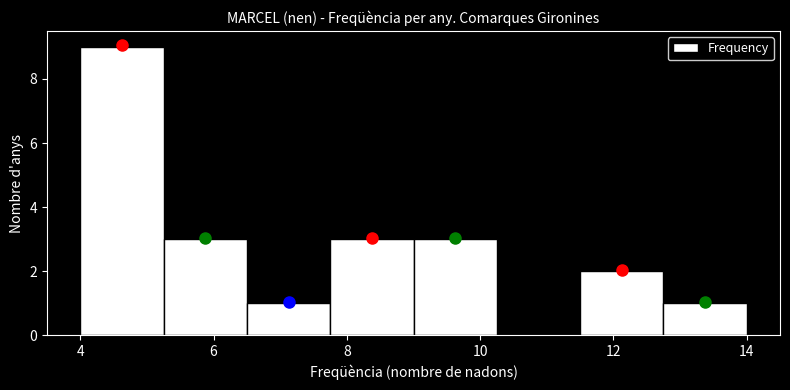

Which range on the x-axis has the tallest bar?

4.00 to 5.25